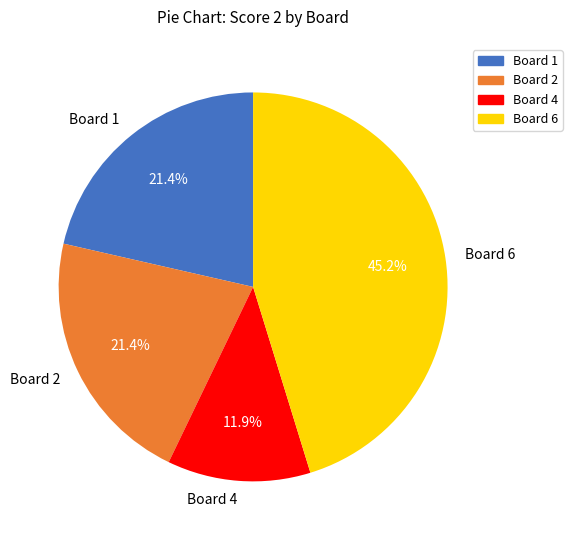

Which slice is the smallest?

Board 4